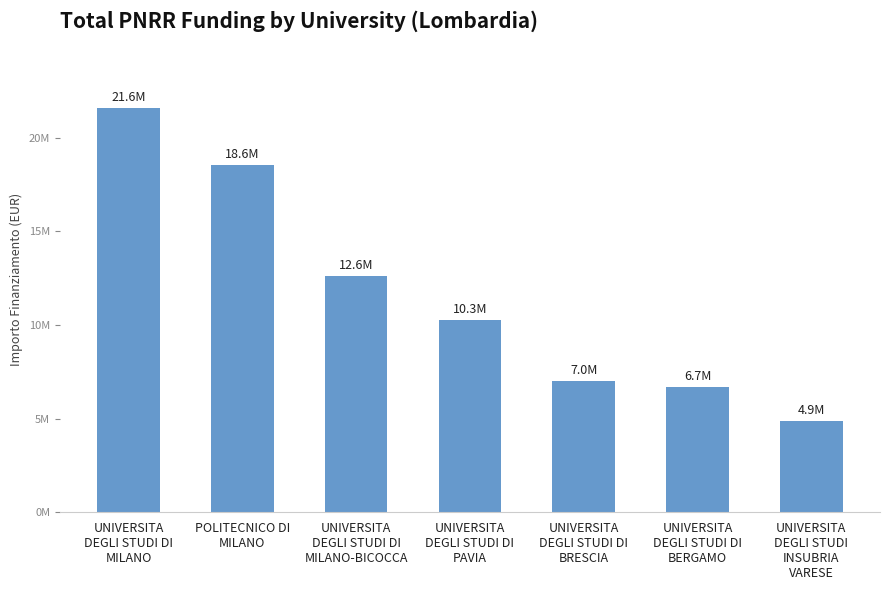

Does the chart contain any negative values?

No